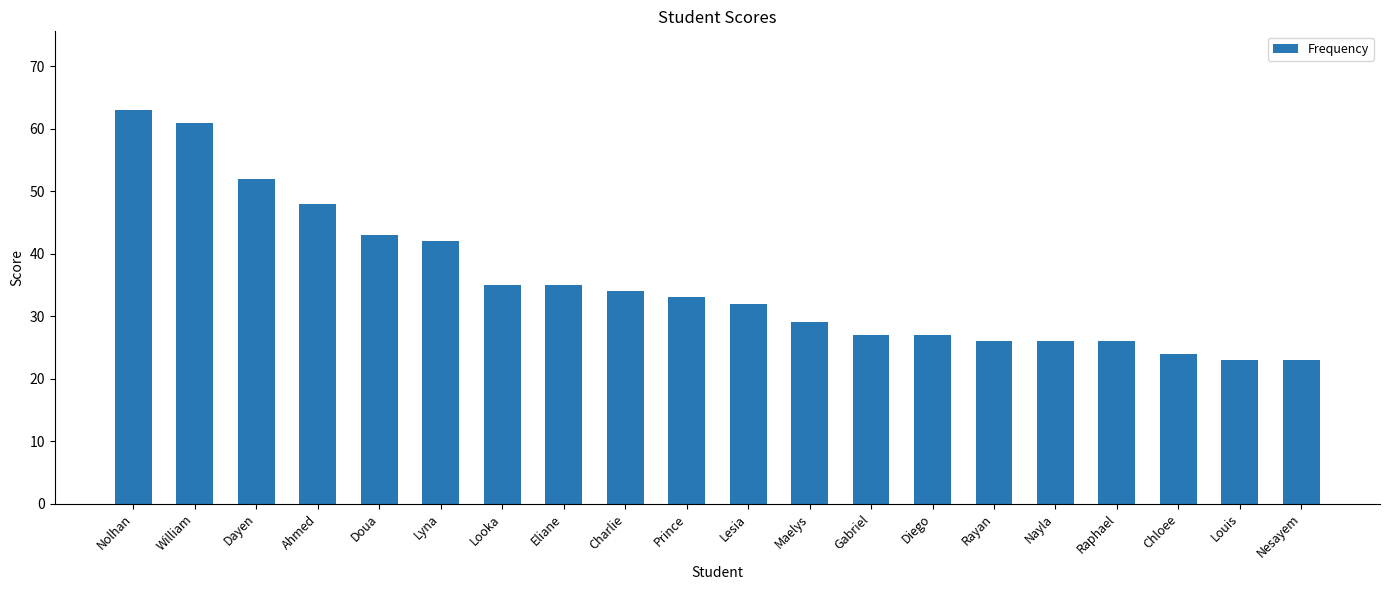

Reading left to right, extract all data points from this chart.

63	61	52	48	43	42	35	35	34	33	32	29	27	27	26	26	26	24	23	23